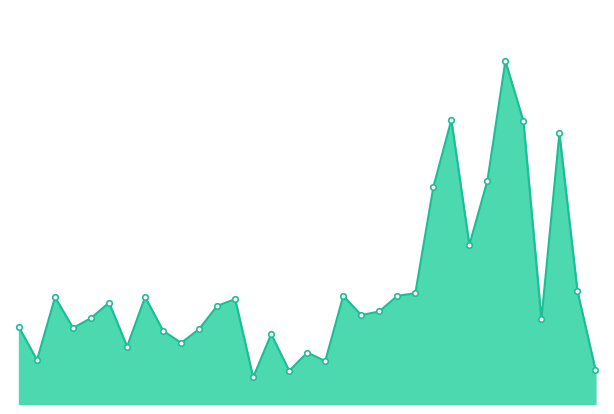

List the labels in order of value, largest first.

28, 25, 29, 31, 27, 24, 26, 32, 23, 22, 19, 8, 3, 13, 6, 12, 21, 20, 5, 30, 1, 4, 11, 9, 15, 10, 7, 17, 2, 18, 33, 16, 14